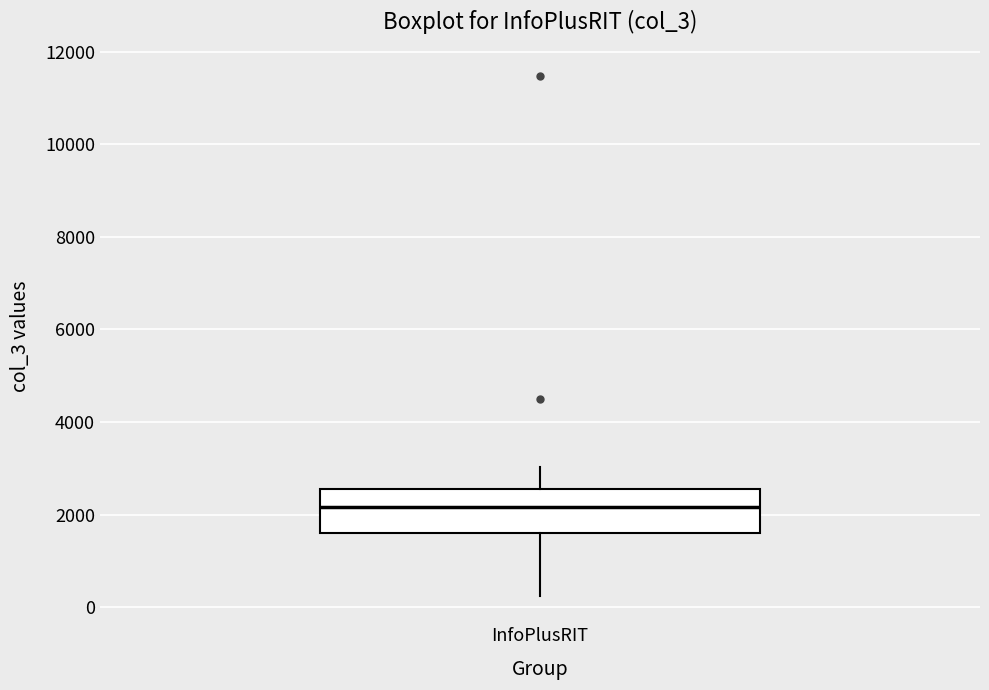

Transcribe this box plot: give where the median line is, the range the box spans, and where the two whiskers end, as read against the y-axis. The values are not printed on the chart, so give them approximately, as read against the axis.

median 2200, box 1600 to 2600, whiskers 200 to 3000